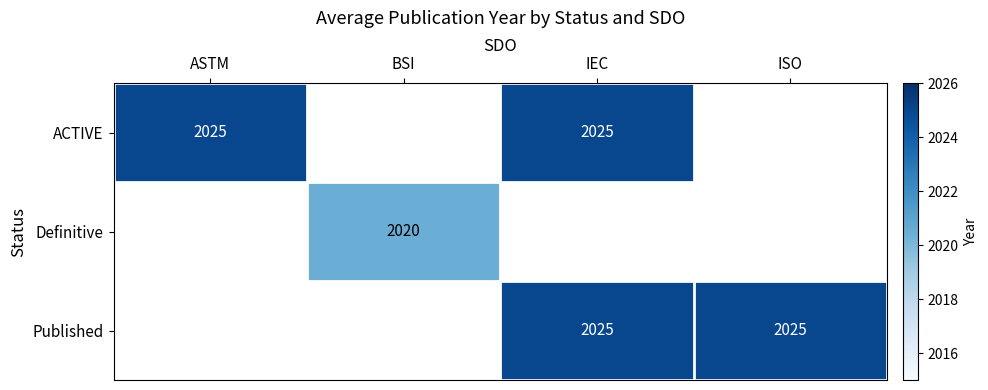

The Published series shows 2025 at IEC. True or false?

True